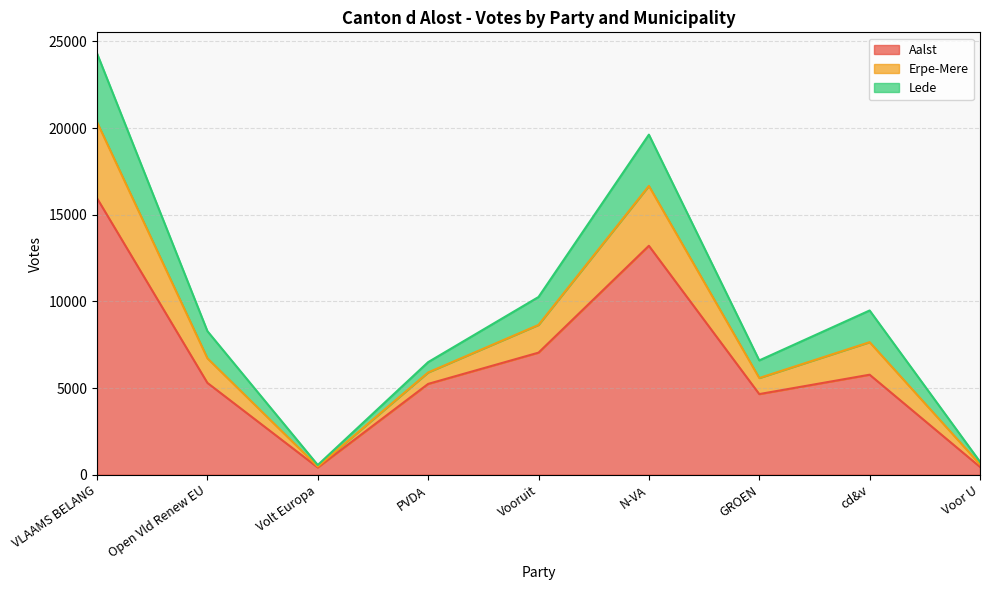

True or false: Erpe-Mere and Aalst intersect in this chart.

False